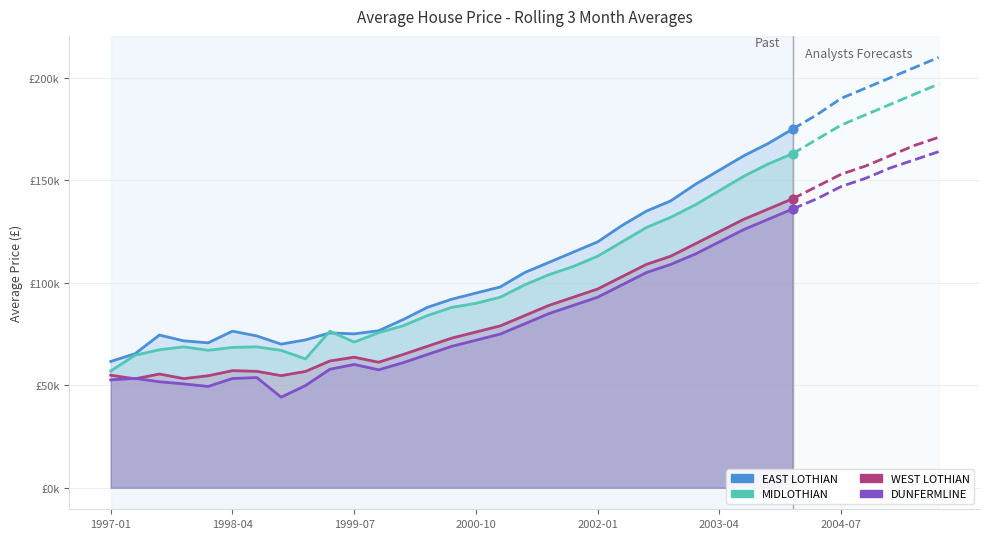

What are all the series names shown in the legend?

EAST LOTHIAN, MIDLOTHIAN, WEST LOTHIAN, DUNFERMLINE